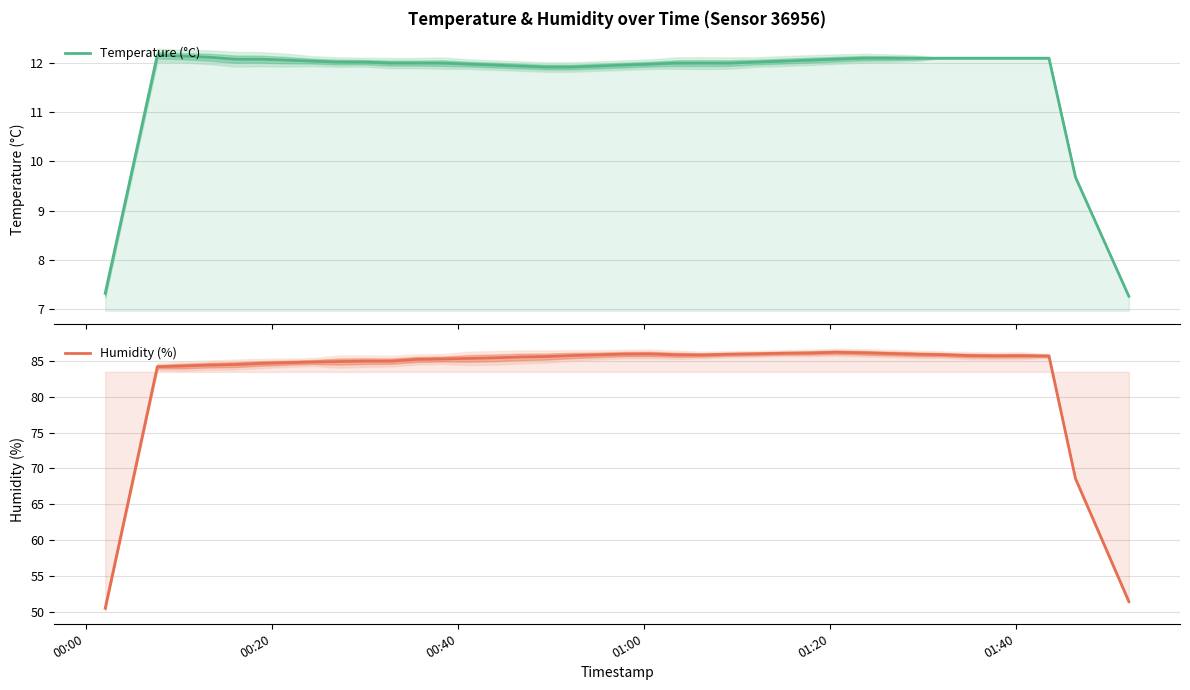

True or false: Humidity (%) and Temperature (°C) cross at least once.

False